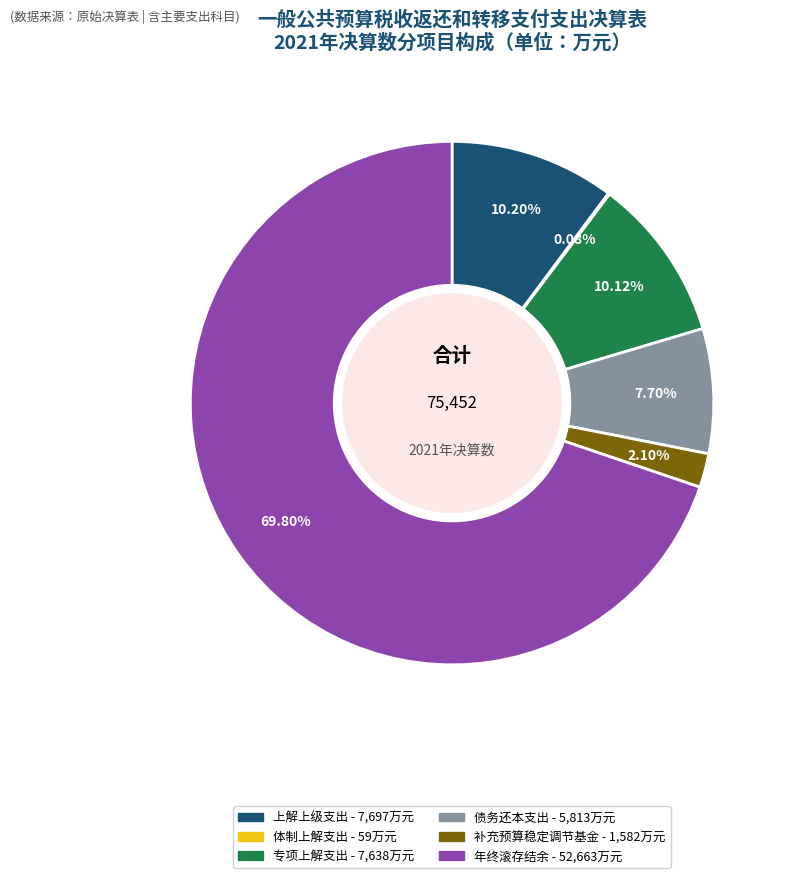

To the nearest percent, what is the difference between the largest and smallest slice percentages?

70%